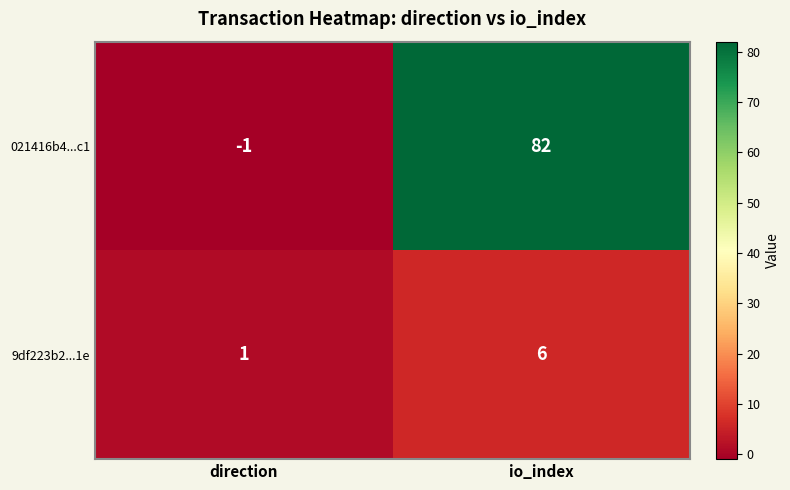

Where is 021416b4...c1 nearest to the value 40?

direction